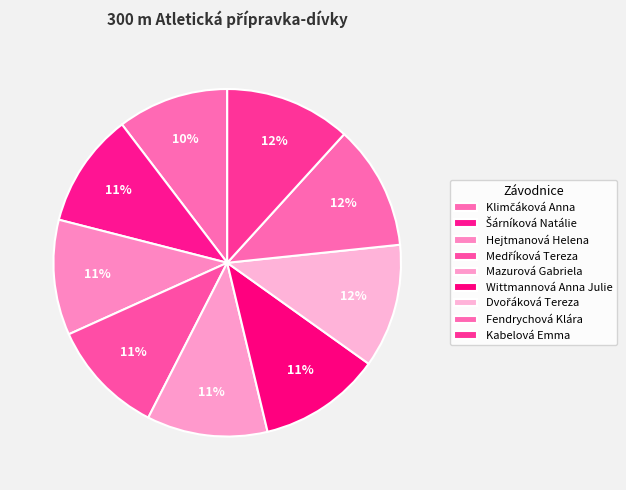

Is there a majority slice in this chart?

No